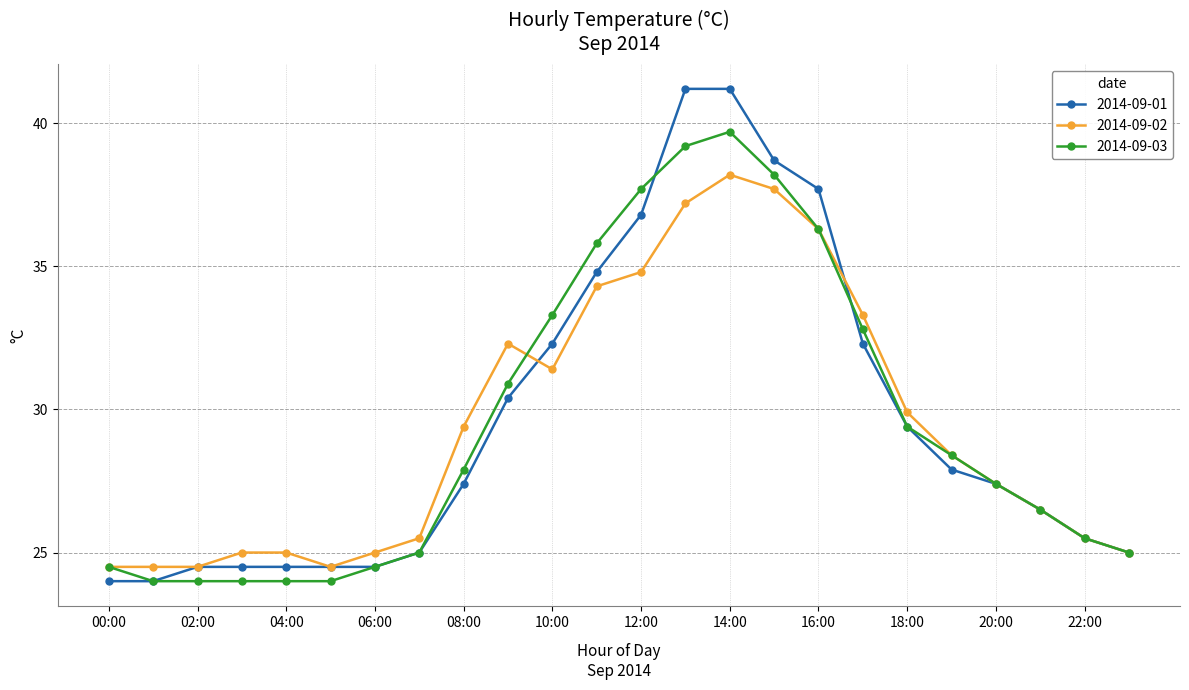

How many lines are shown in the chart?

3